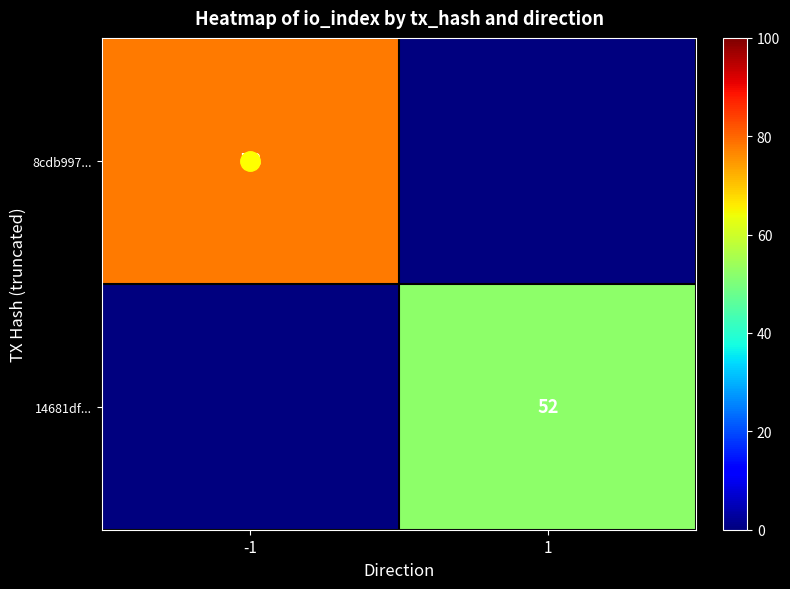

What is the average value of the 8cdb997... series?

39